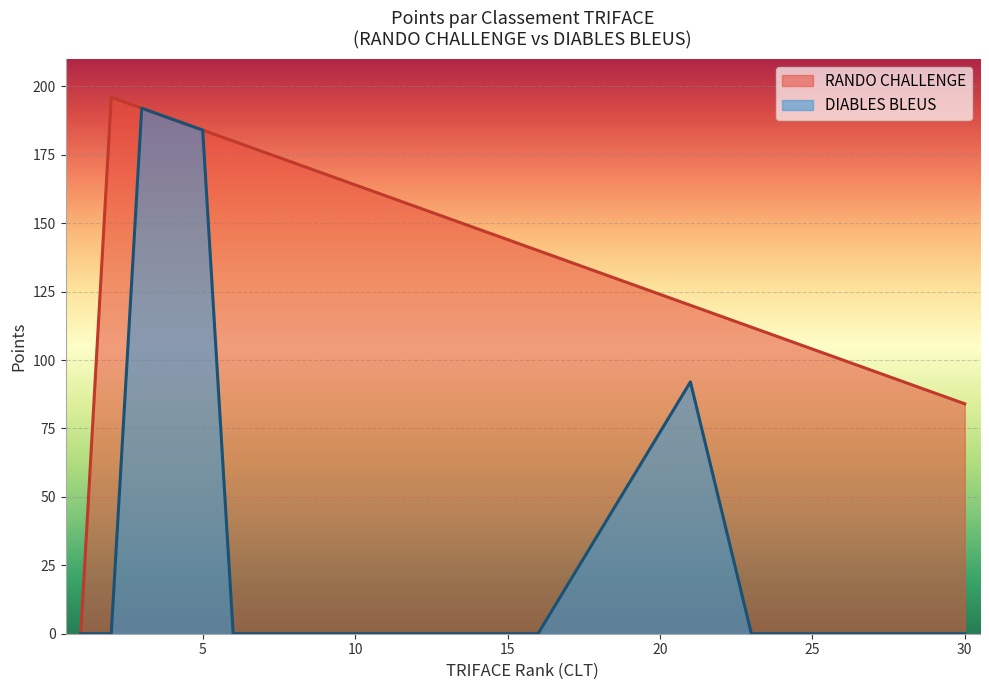

Which series has the largest total across all categories?

RANDO CHALLENGE